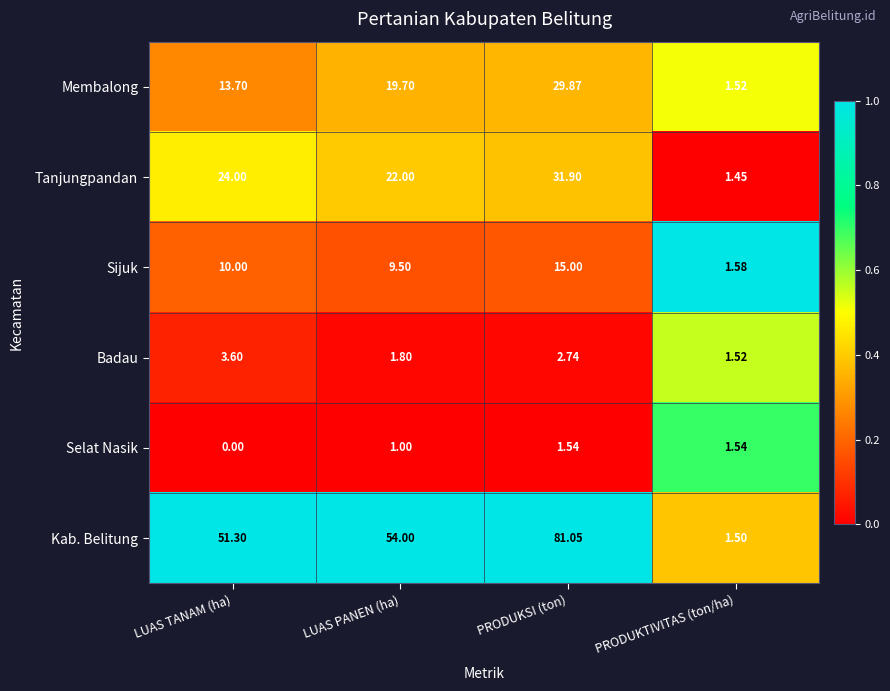

Which category has the highest value across all series?

PRODUKSI (ton)